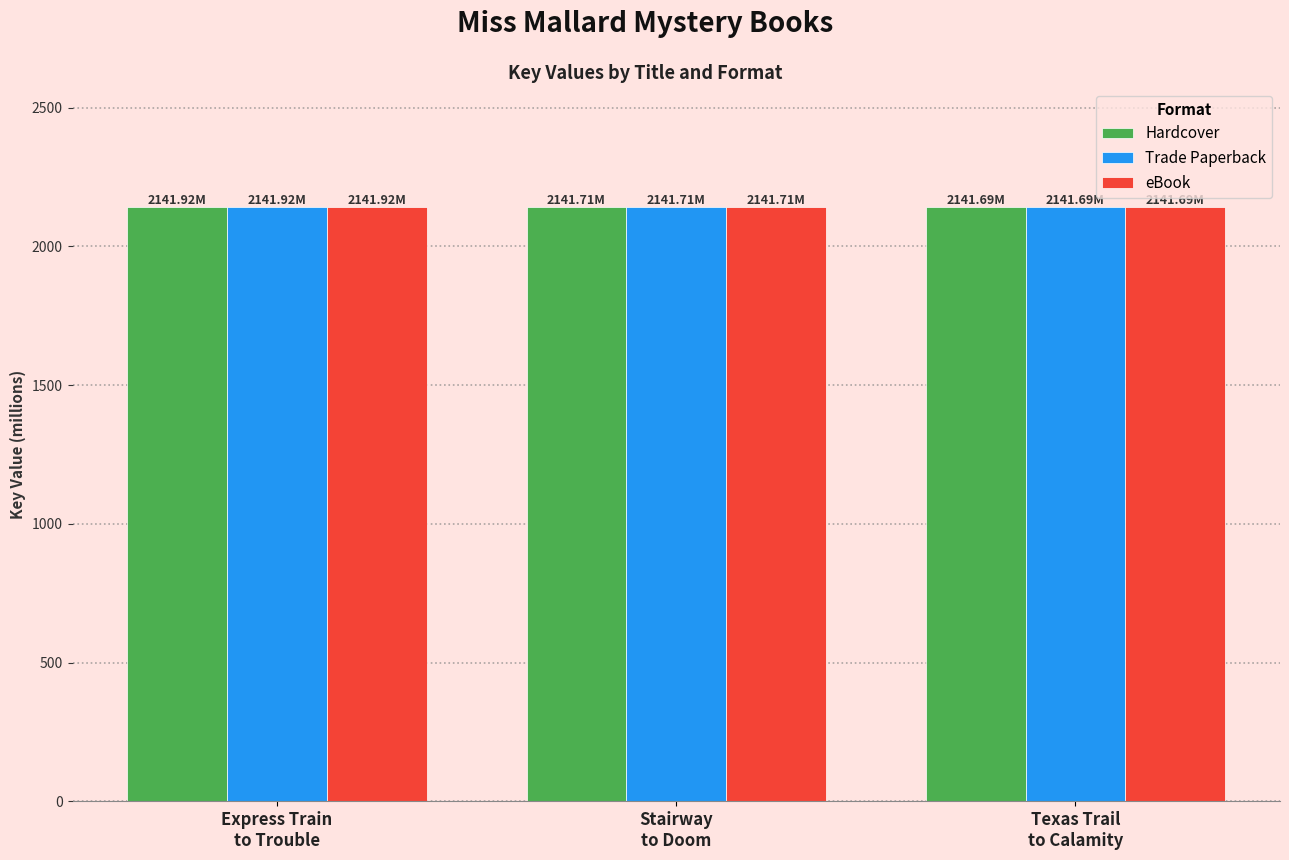

What position from the left is Texas Trail
to Calamity?

3